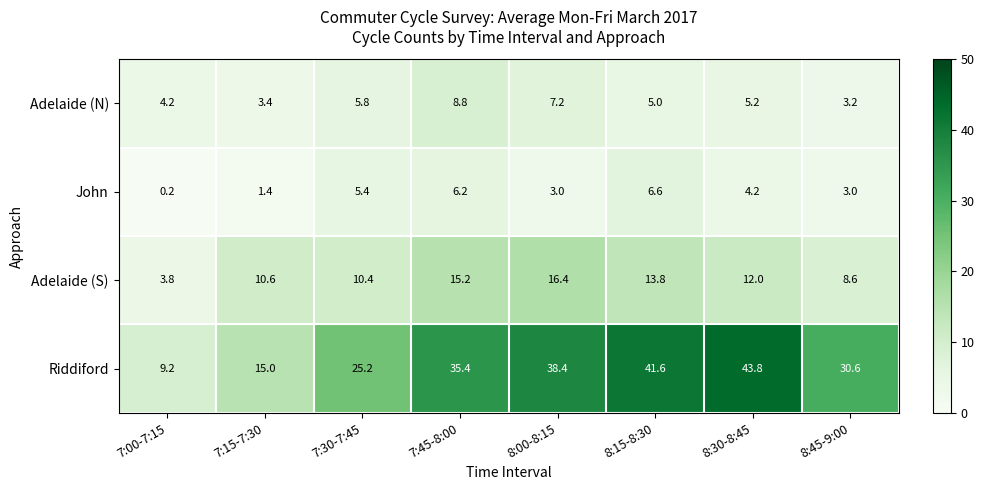

What is the highest value of the Riddiford series?

43.8